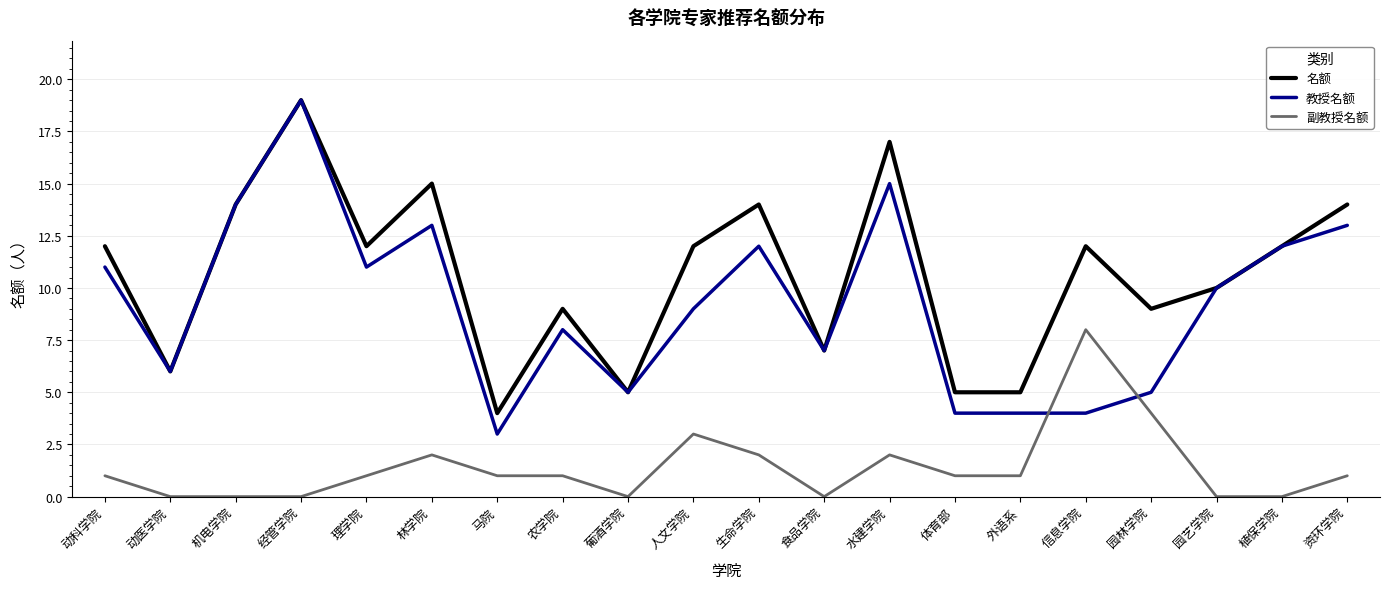

What is the sum of the 副教授名额 values at 外语系 and 农学院?

2